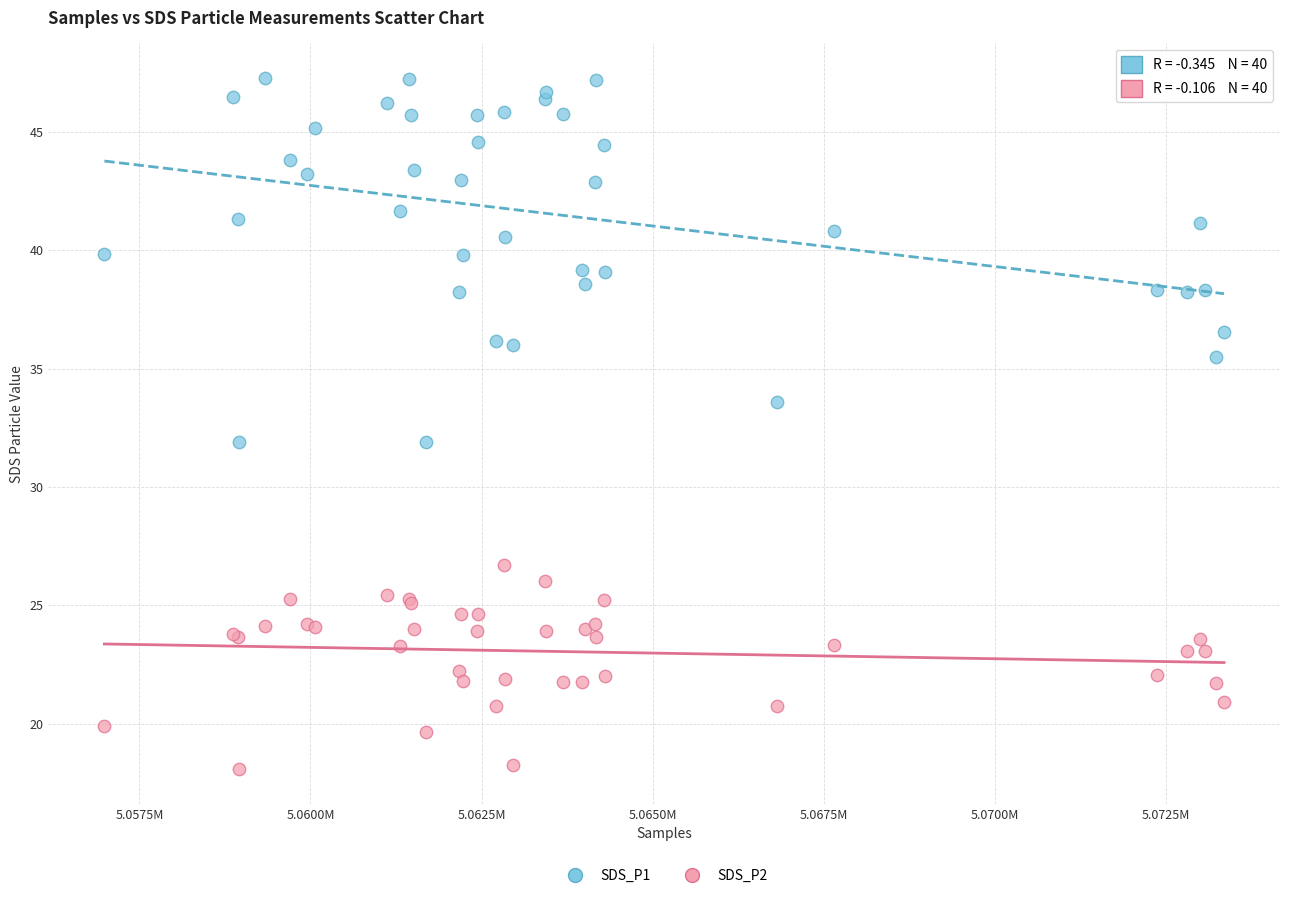

What are all the series names shown in the legend?

SDS_P1, SDS_P2